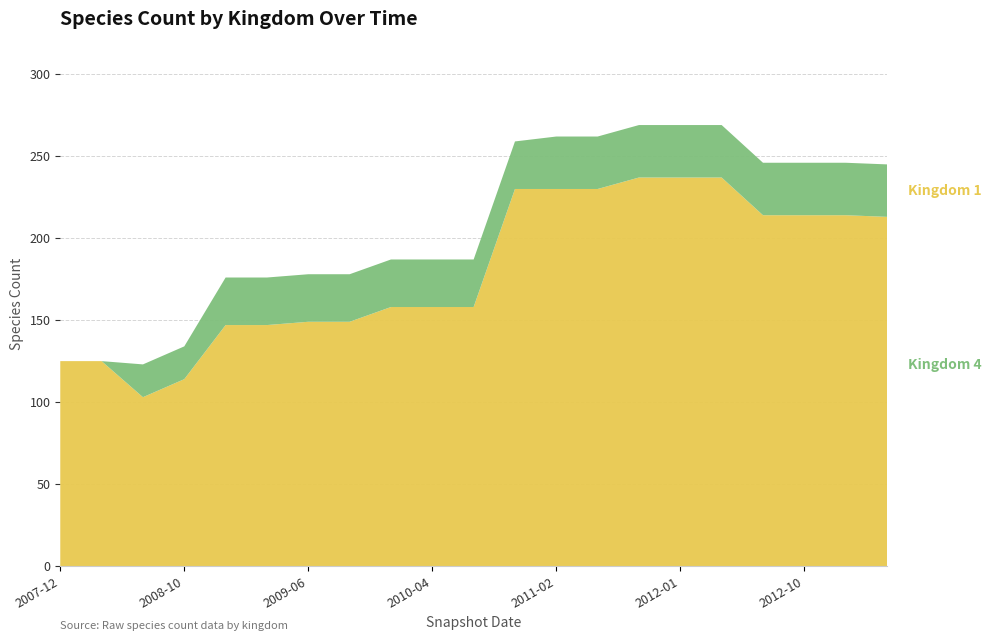

Reading right to left, transcribe all the data shown in this chart.

Kingdom 1: 2013-02-20=213	2012-12-11=214	2012-10-31=214	2012-07-13=214	2012-03-26=237	2012-01-18=237	2011-09-05=237	2011-06-10=230	2011-02-21=230	2010-11-17=230	2010-07-26=158	2010-04-01=158	2009-12-16=158	2009-09-25=149	2009-06-17=149	2009-04-06=147	2008-12-17=147	2008-10-10=114	2008-06-27=103	2008-04-01=125	2007-12-19=125
Kingdom 4: 2013-02-20=32	2012-12-11=32	2012-10-31=32	2012-07-13=32	2012-03-26=32	2012-01-18=32	2011-09-05=32	2011-06-10=32	2011-02-21=32	2010-11-17=29	2010-07-26=29	2010-04-01=29	2009-12-16=29	2009-09-25=29	2009-06-17=29	2009-04-06=29	2008-12-17=29	2008-10-10=20	2008-06-27=20	2008-04-01=0	2007-12-19=0